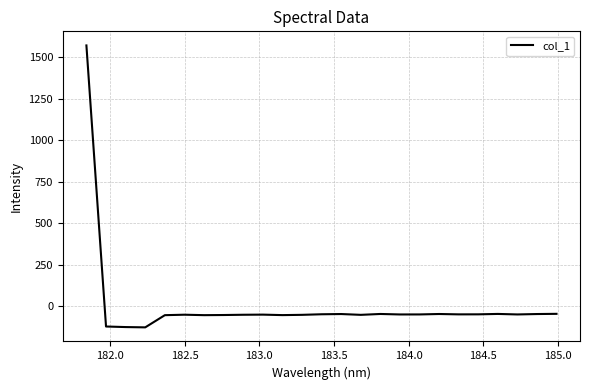

What is the minimum value shown in the chart?

-128.6